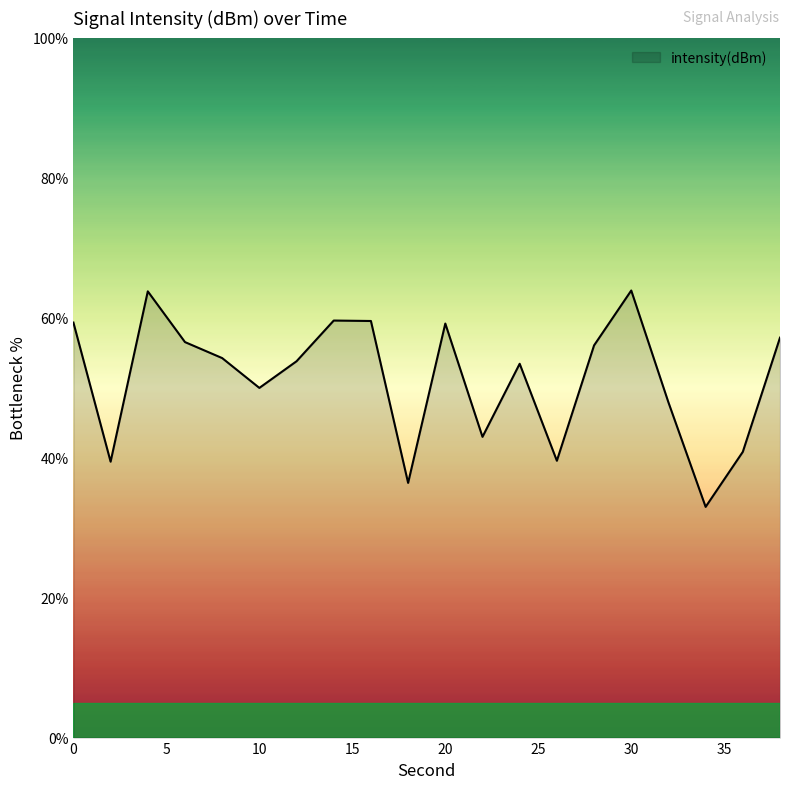

What is the smallest value displayed?

33.0